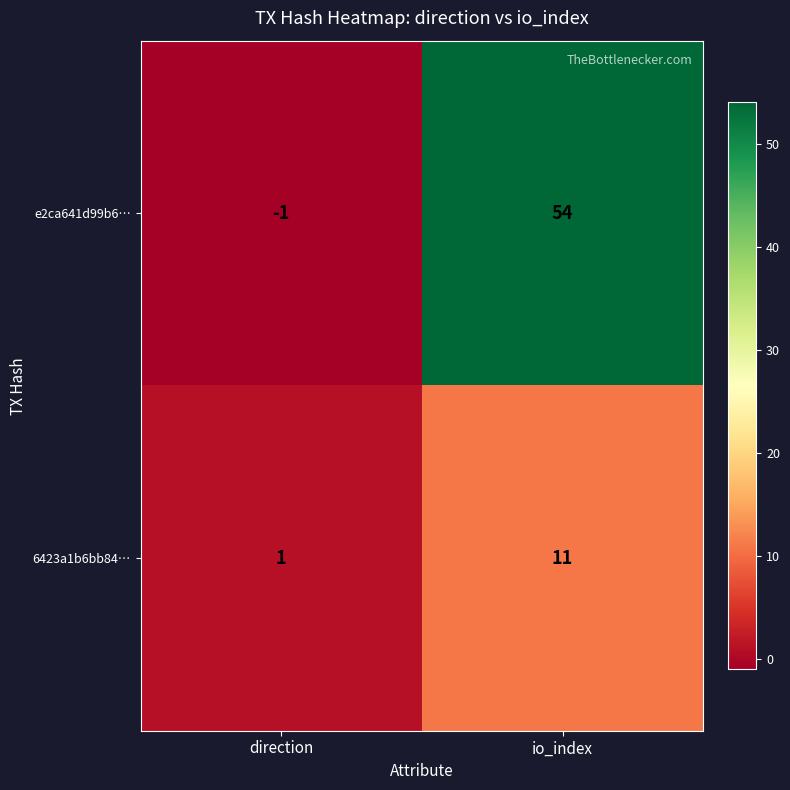

Where is e2ca641d99b6… nearest to the value 26?

direction